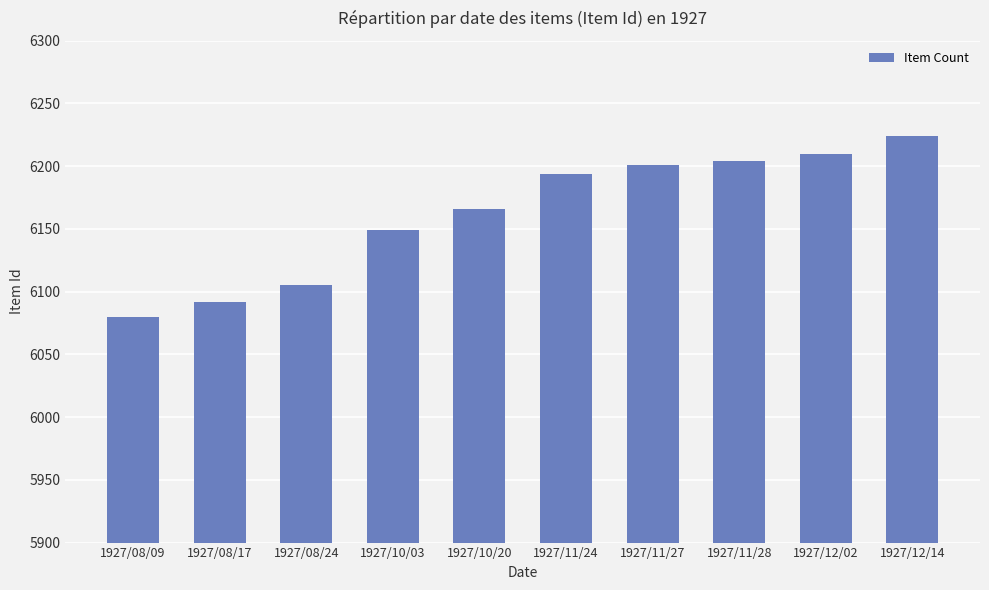

Reading left to right, extract all data points from this chart.

1927/08/09=6080	1927/08/17=6092	1927/08/24=6105	1927/10/03=6149	1927/10/20=6166	1927/11/24=6194	1927/11/27=6201	1927/11/28=6204	1927/12/02=6210	1927/12/14=6224